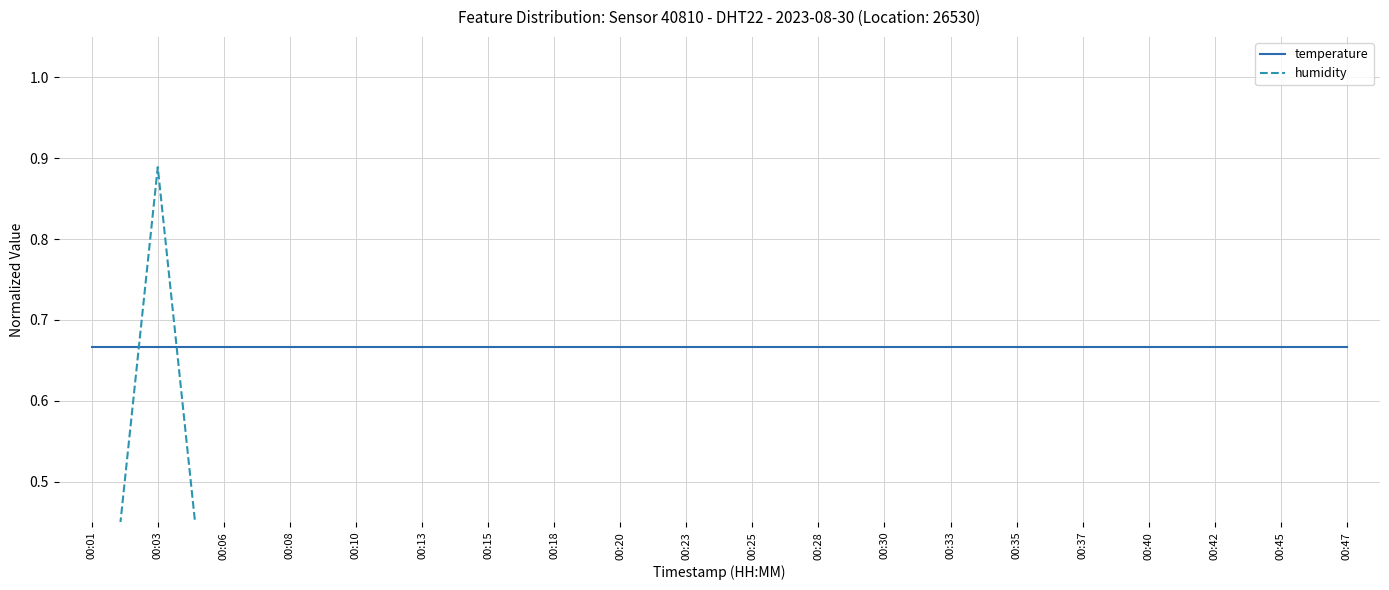

True or false: temperature and humidity intersect in this chart.

True